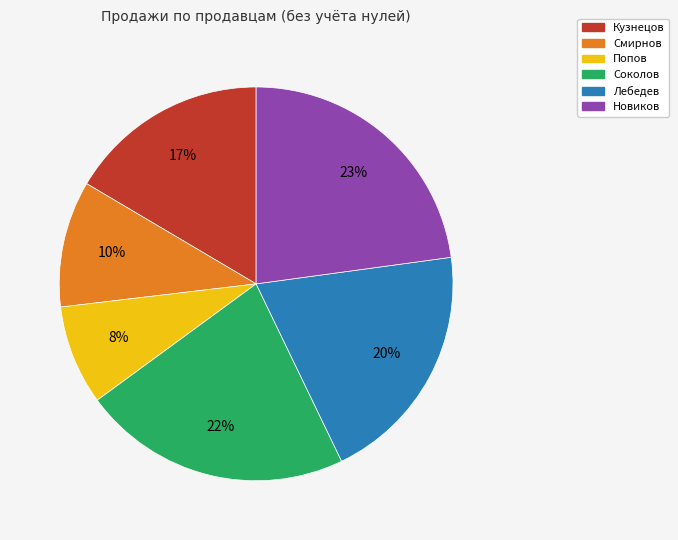

How many segments does this pie chart have?

6